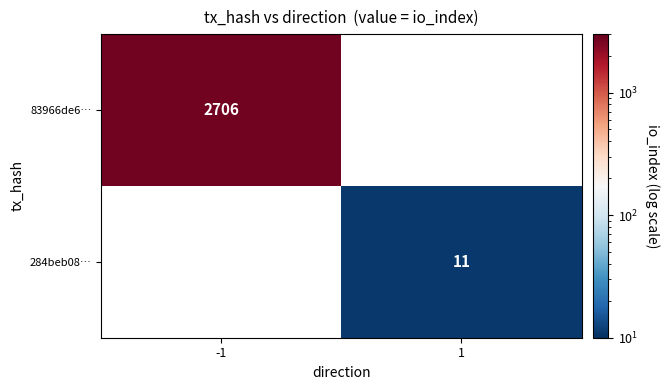

True or false: 284beb08… has a value of 11 at 1.

True